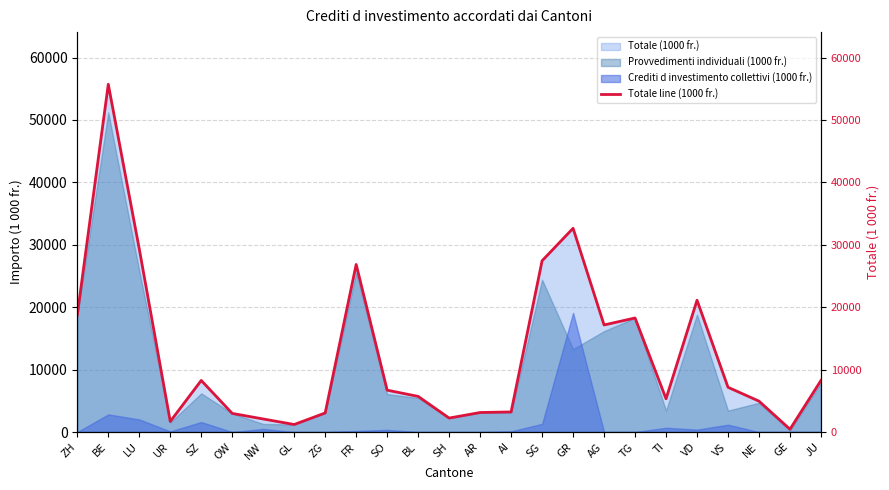

What is the value of the 13th point from the left?

2235.1